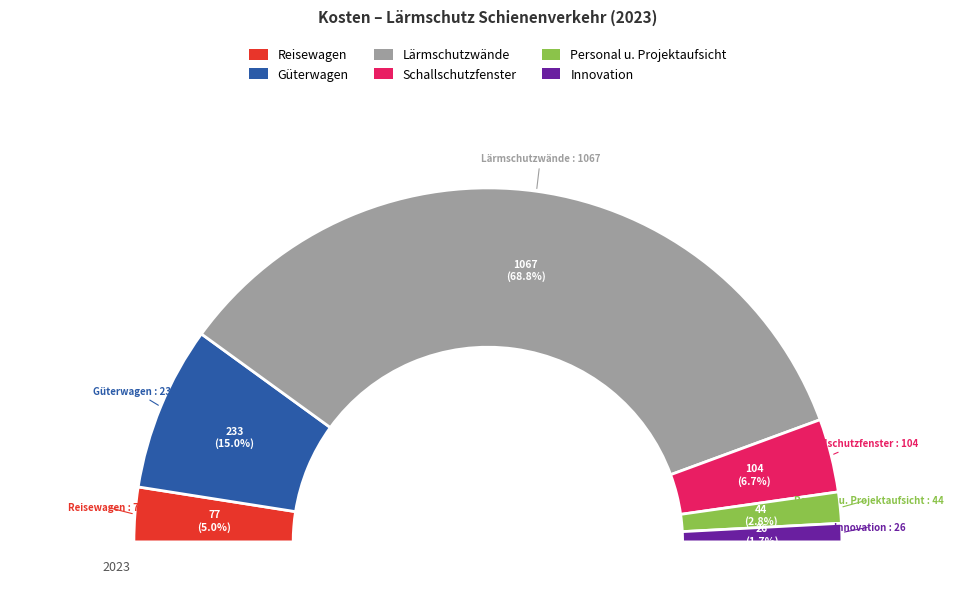

To the nearest percent, what portion does Personal u. Projektaufsicht represent?

3%